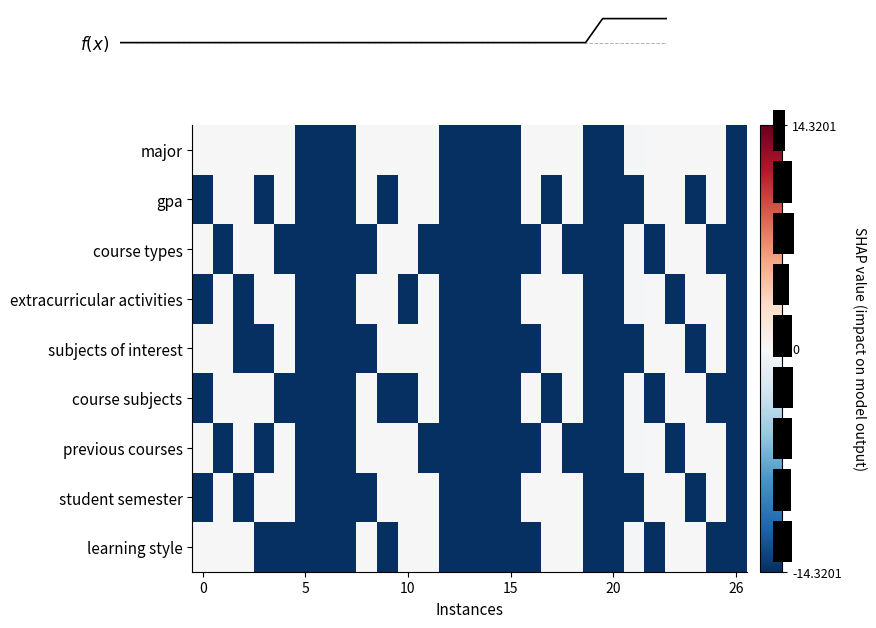

Is it true that student semester equals -14.3 at 15?

True